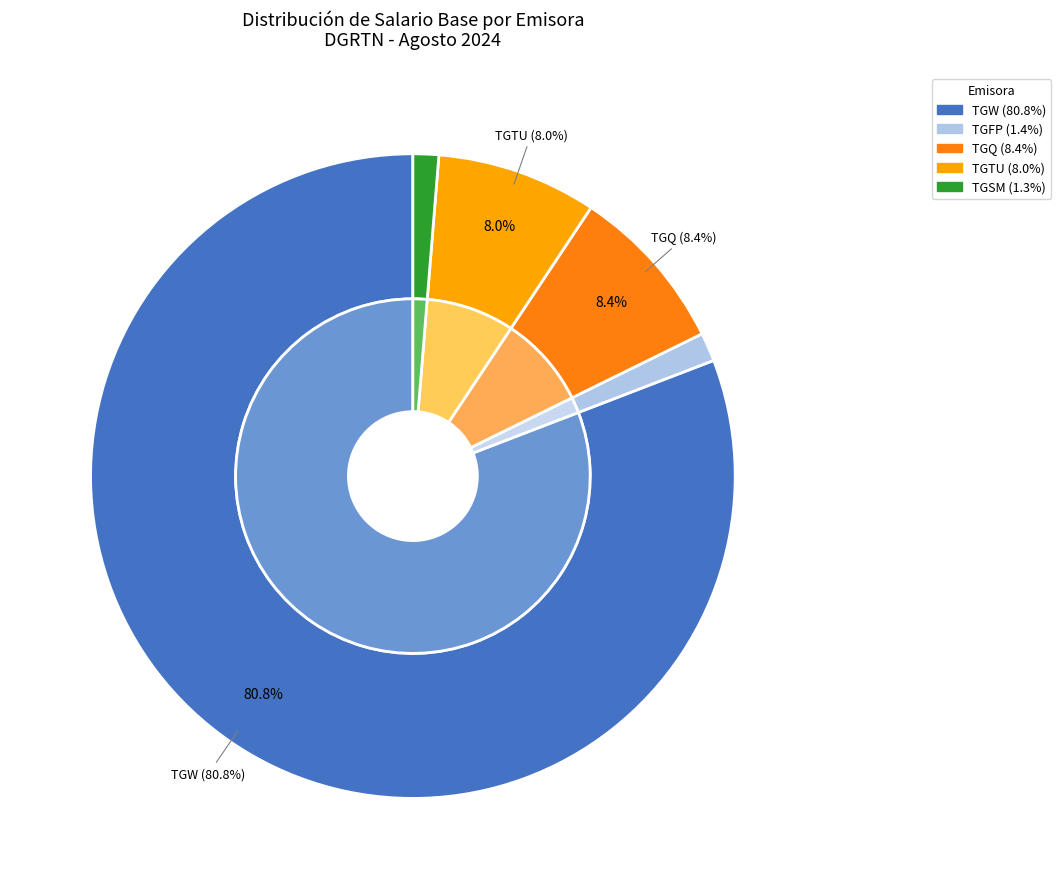

To the nearest percent, what is the average slice percentage?

20%